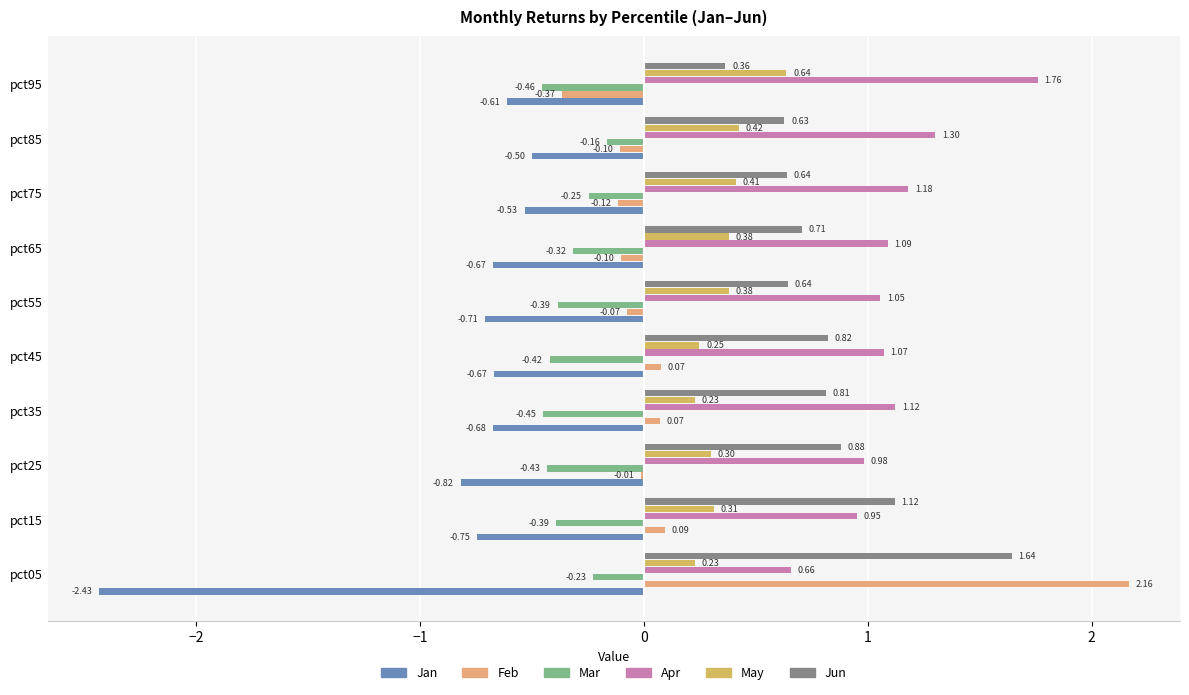

Which series has the largest total across all categories?

Apr